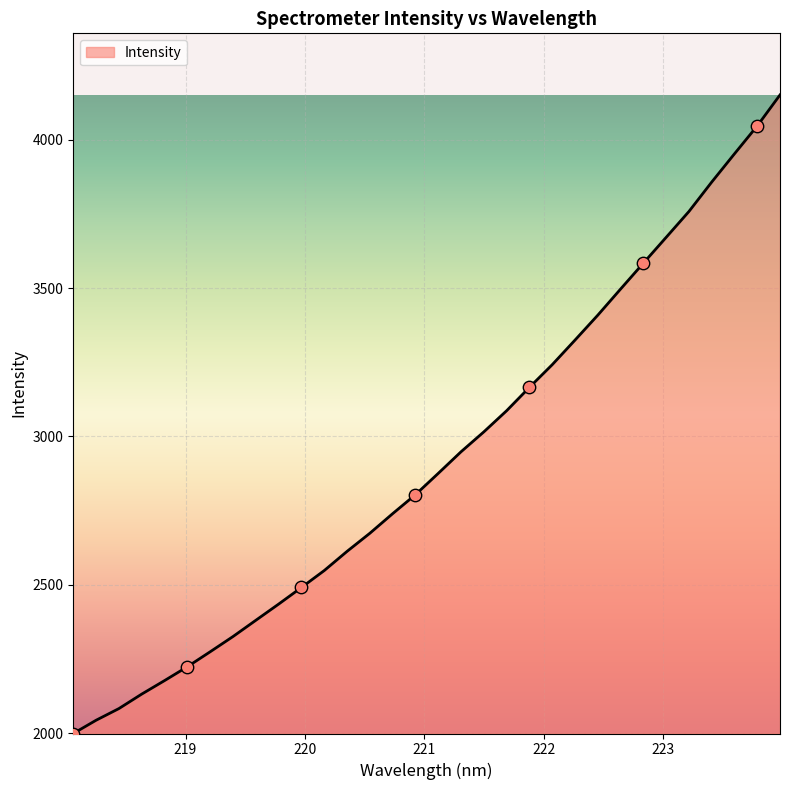

What is the difference between the maximum and minimum values?

2152.0